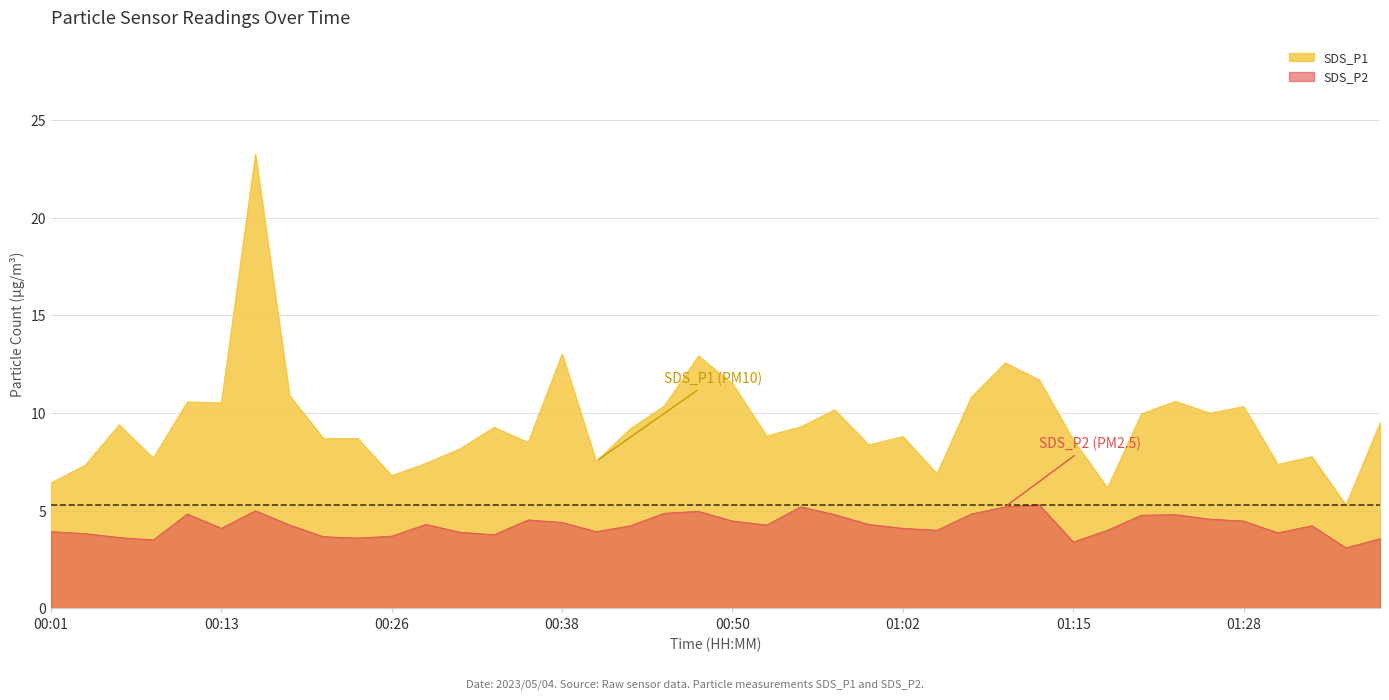

How many interior local valleys does the SDS_P2 series have?

10